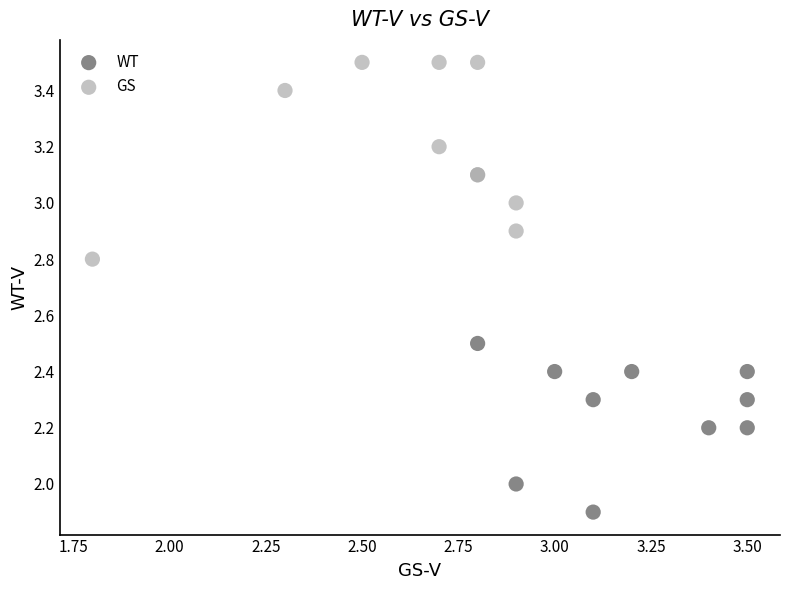

Which series reaches the maximum Y coordinate?

GS